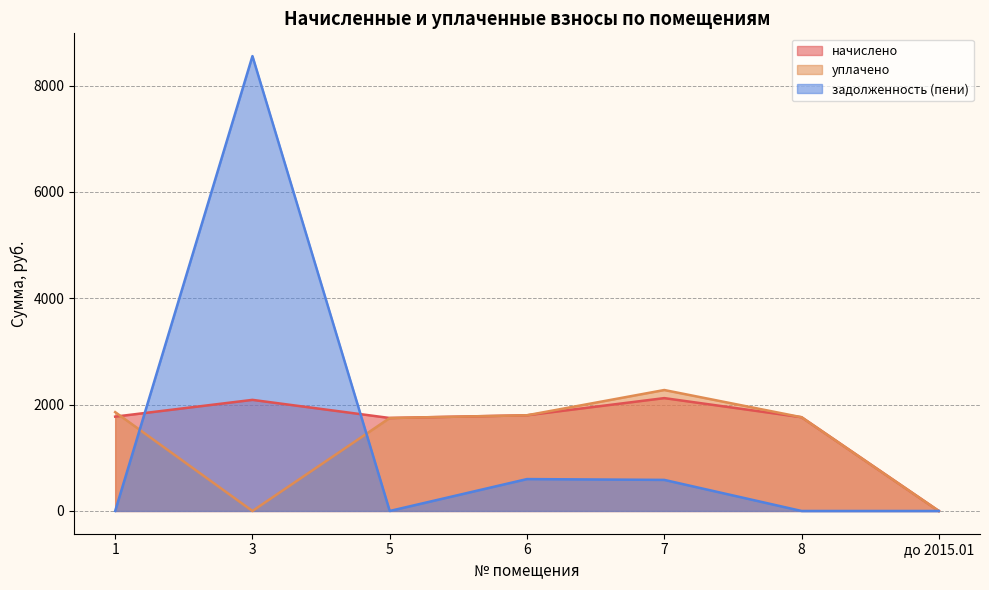

How many values in the начислено series are below 1774?

3